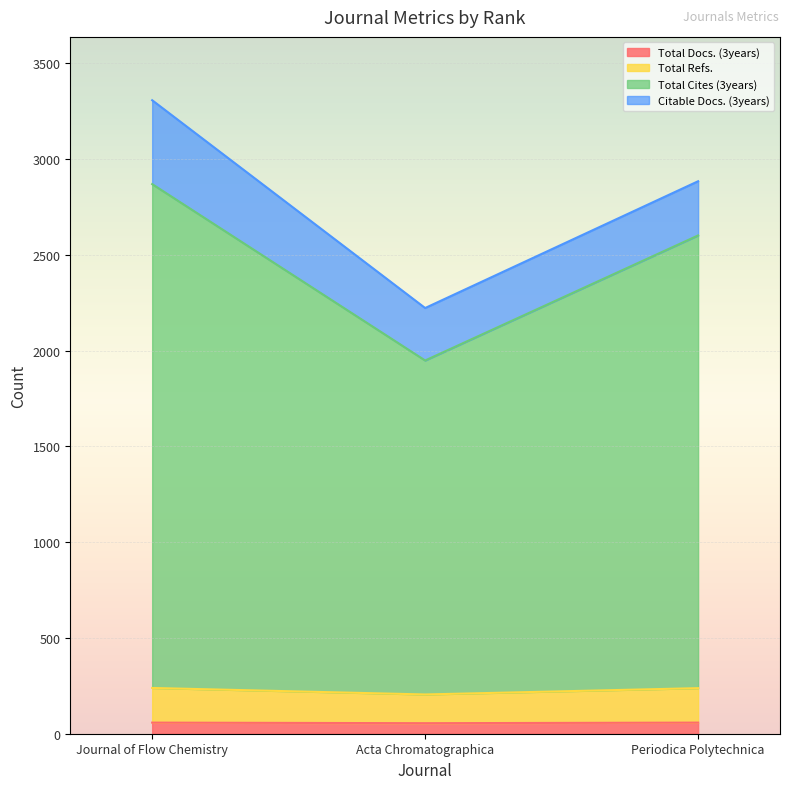

What is the approximate value of Total Docs. (3years) at Periodica Polytechnica?

58